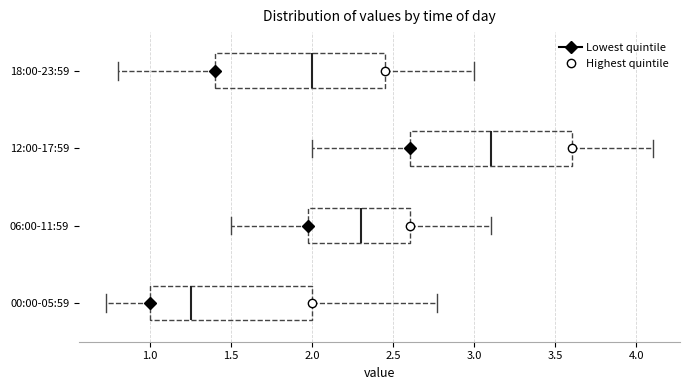

Reading bottom to top, transcribe this box plot: for each box, give where its median line is, the range the box spans, and where its two whiskers end, as read against the x-axis. The values are not printed on the chart, so give them approximately, as read against the axis.

00:00-05:59: median 1.25, box 1.00 to 2.00, whiskers 0.75 to 2.75
06:00-11:59: median 2.30, box 2.00 to 2.60, whiskers 1.50 to 3.10
12:00-17:59: median 3.10, box 2.60 to 3.60, whiskers 2.00 to 4.10
18:00-23:59: median 2.00, box 1.40 to 2.45, whiskers 0.80 to 3.00